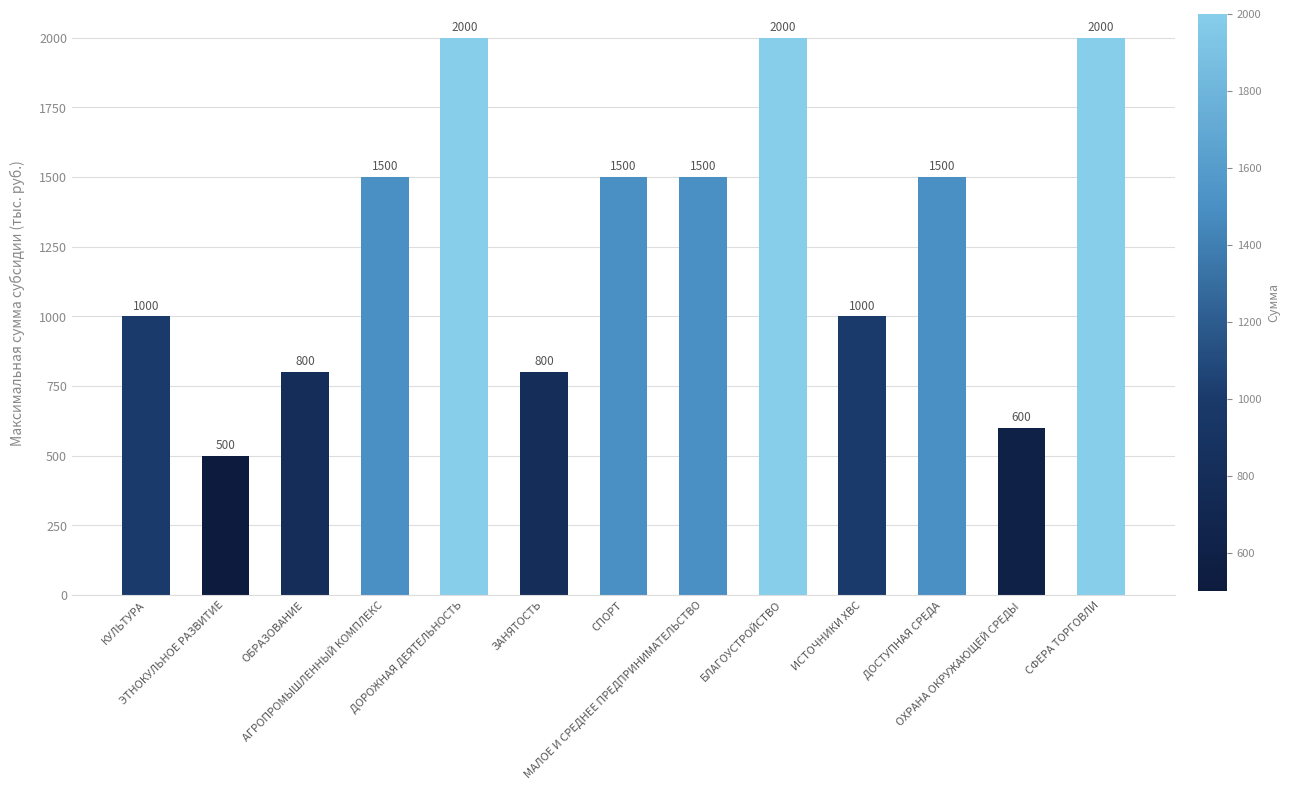

Count the number of categories in the chart.

13